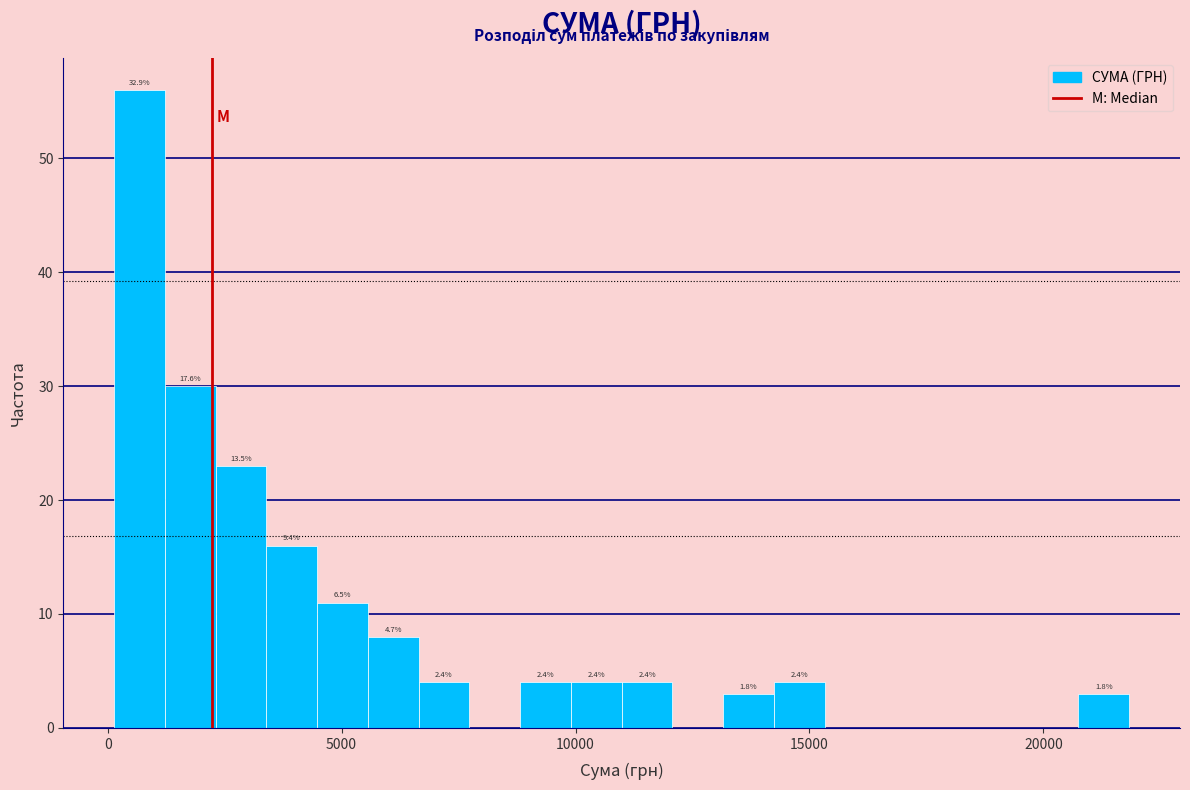

Read against the x-axis, roughly where is the centre of the tallest bar?

500